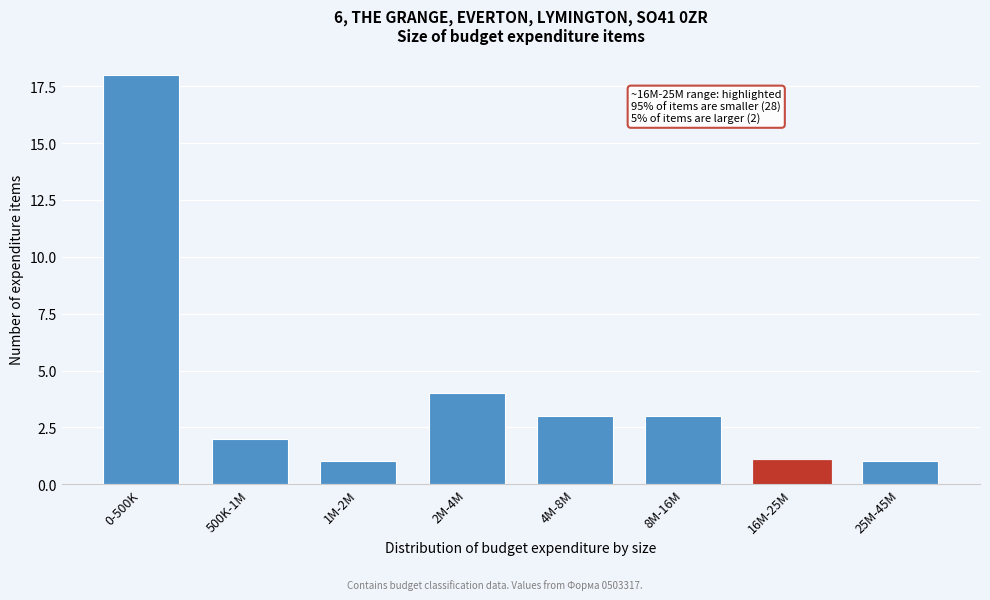

Reading left to right, extract all data points from this chart.

0-500K=18	500K-1M=2	1M-2M=1	2M-4M=4	4M-8M=3	8M-16M=3	16M-25M=1	25M-45M=1